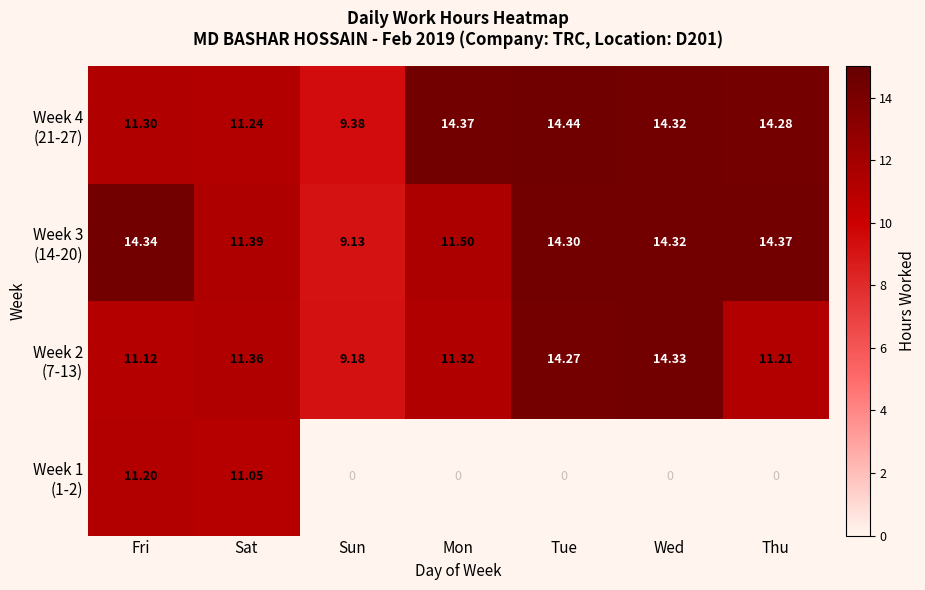

At which category does the chart reach its peak across all series?

Tue